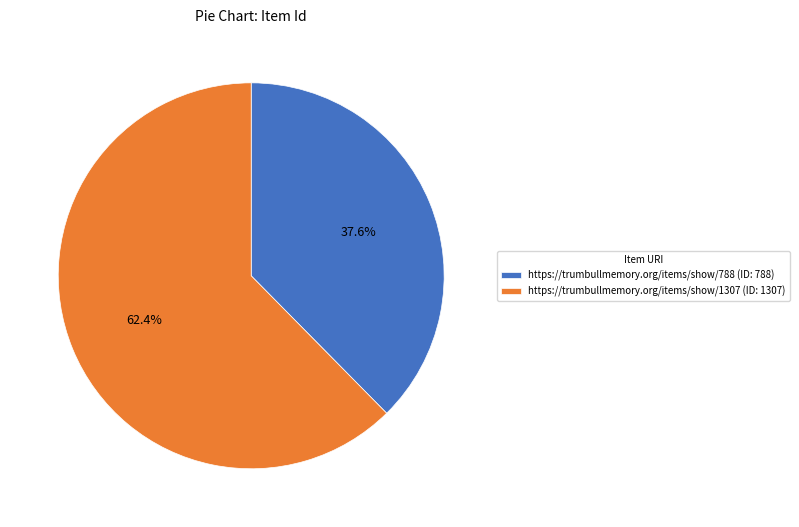

To the nearest percent, what is the difference between the https://trumbullmemory.org/items/show/788 and https://trumbullmemory.org/items/show/1307 slice percentages?

25%